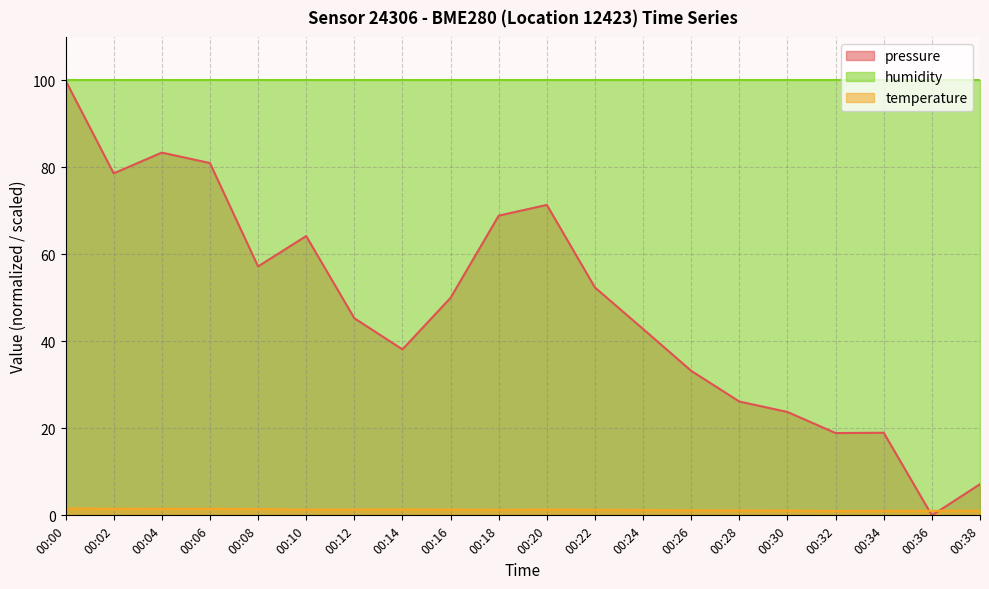

True or false: temperature has a value of 1.6 at 00:30.

False